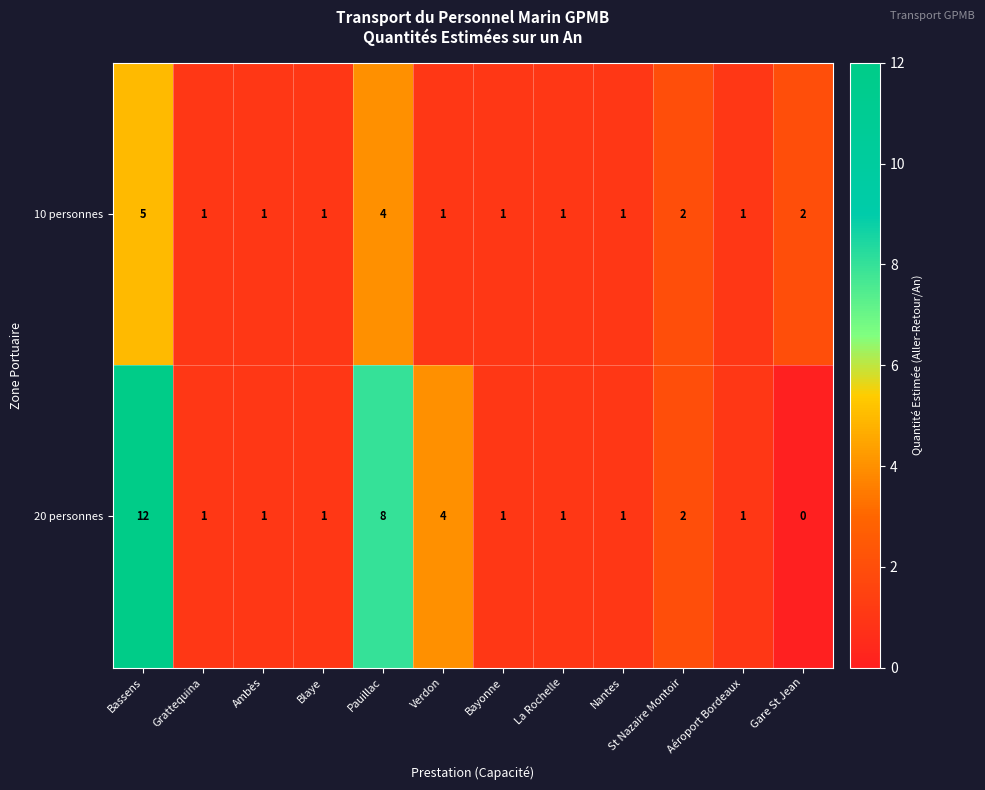

What is the average value of the 20 personnes series?

3